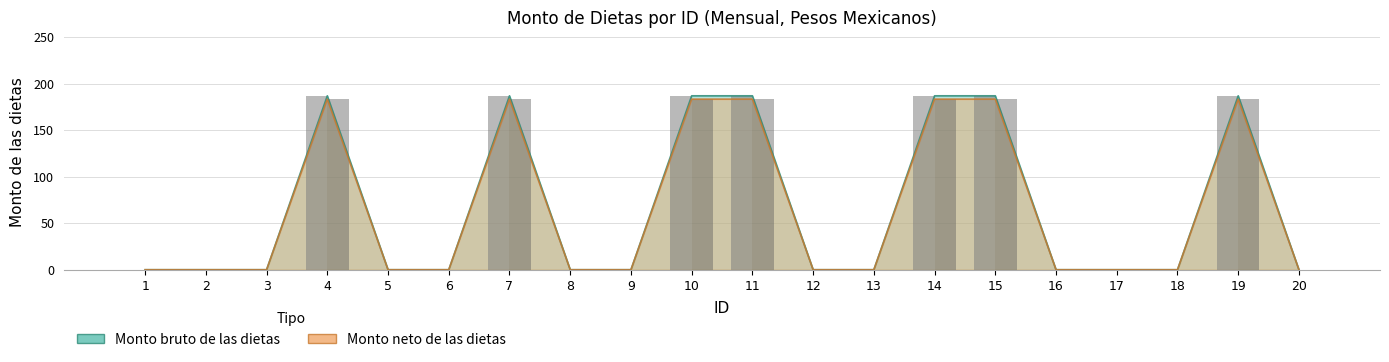

Between 9 and 20, which series saw the biggest shift?

Monto bruto de las dietas